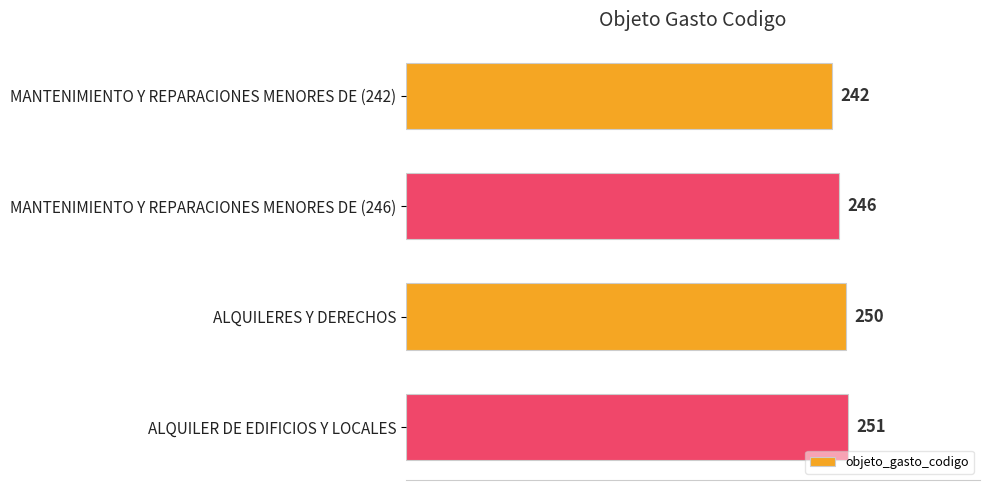

What is the change in value from MANTENIMIENTO Y REPARACIONES MENORES DE (246) to ALQUILERES Y DERECHOS?

+4